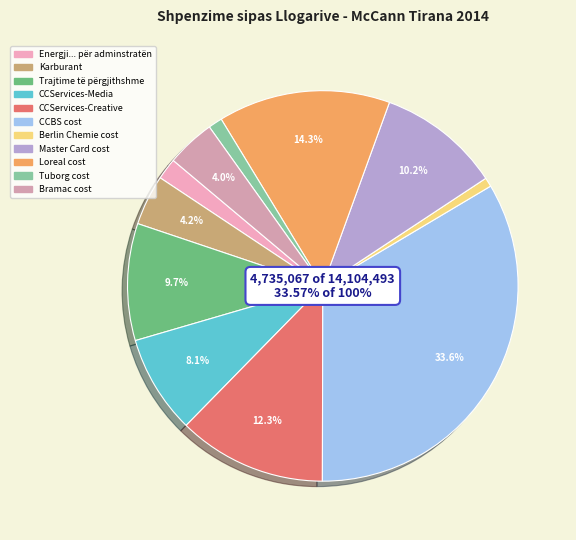

Does Karburant represent more than half of the total?

No